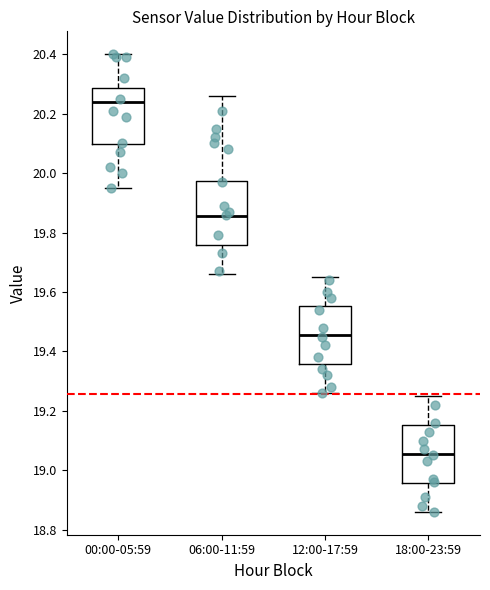

Reading left to right, transcribe this box plot: for each box, give where its median line is, the range the box spans, and where its two whiskers end, as read against the y-axis. The values are not printed on the chart, so give them approximately, as read against the axis.

00:00-05:59: median 20.24, box 20.10 to 20.28, whiskers 19.96 to 20.40
06:00-11:59: median 19.86, box 19.76 to 19.98, whiskers 19.66 to 20.26
12:00-17:59: median 19.46, box 19.36 to 19.56, whiskers 19.26 to 19.66
18:00-23:59: median 19.06, box 18.96 to 19.16, whiskers 18.86 to 19.26